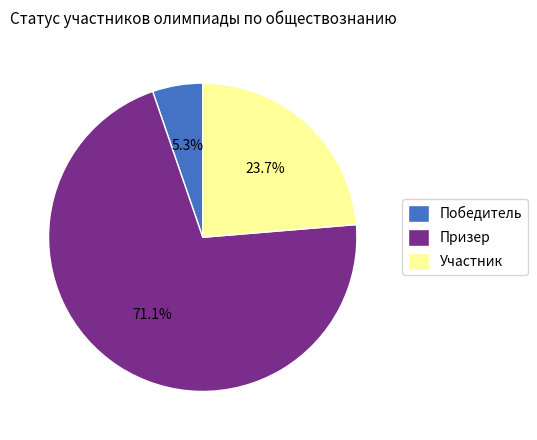

Which has a higher value, Призер or Участник?

Призер